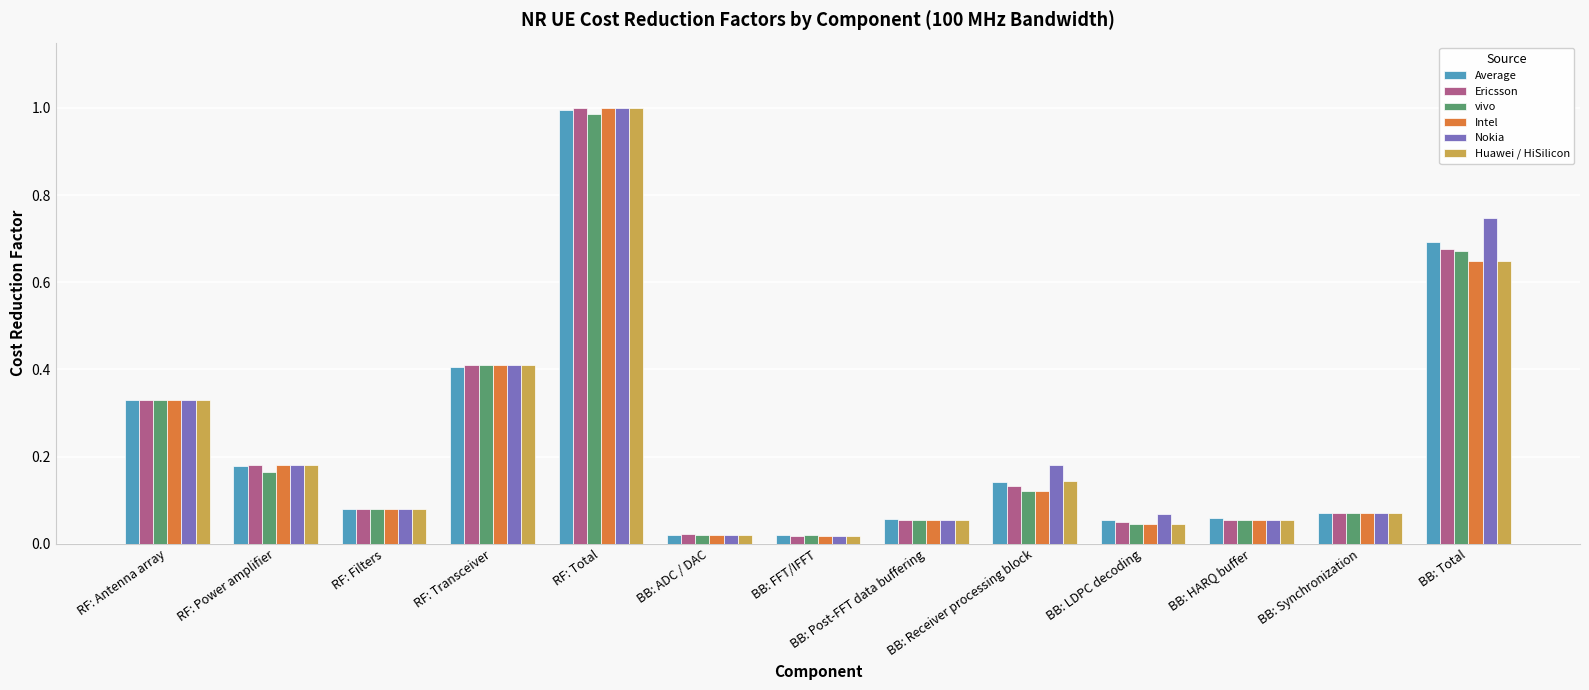

Count the number of categories in the chart.

13